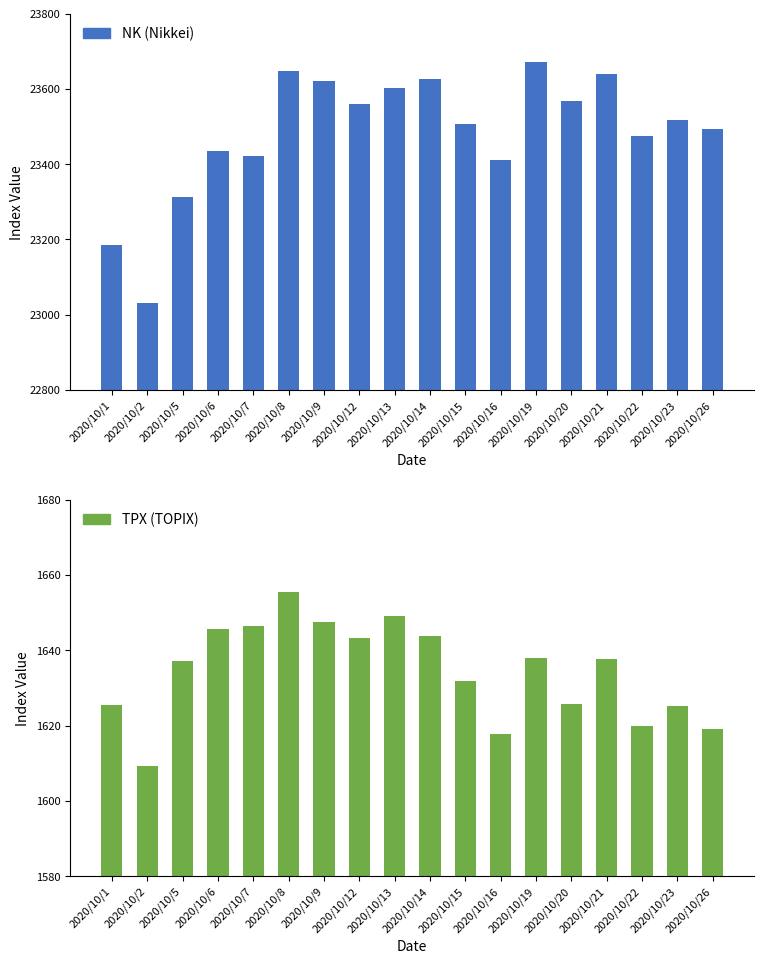

Reading left to right, extract all data points from this chart.

nk: 23185.1	23029.9	23312.1	23433.7	23422.8	23647.1	23619.7	23558.7	23601.8	23626.7	23507.2	23410.6	23671.1	23567.0	23639.5	23474.3	23516.6	23494.3
tpx: 1625.5	1609.2	1637.2	1645.8	1646.5	1655.5	1647.4	1643.3	1649.1	1643.9	1631.8	1617.7	1638.0	1625.7	1637.6	1619.8	1625.3	1619.0